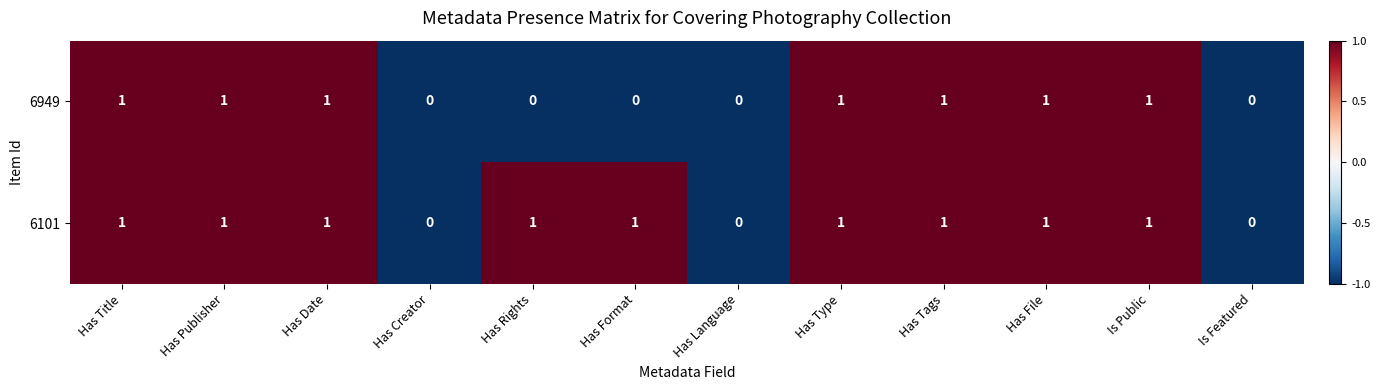

Which series has the largest total across all categories?

6101